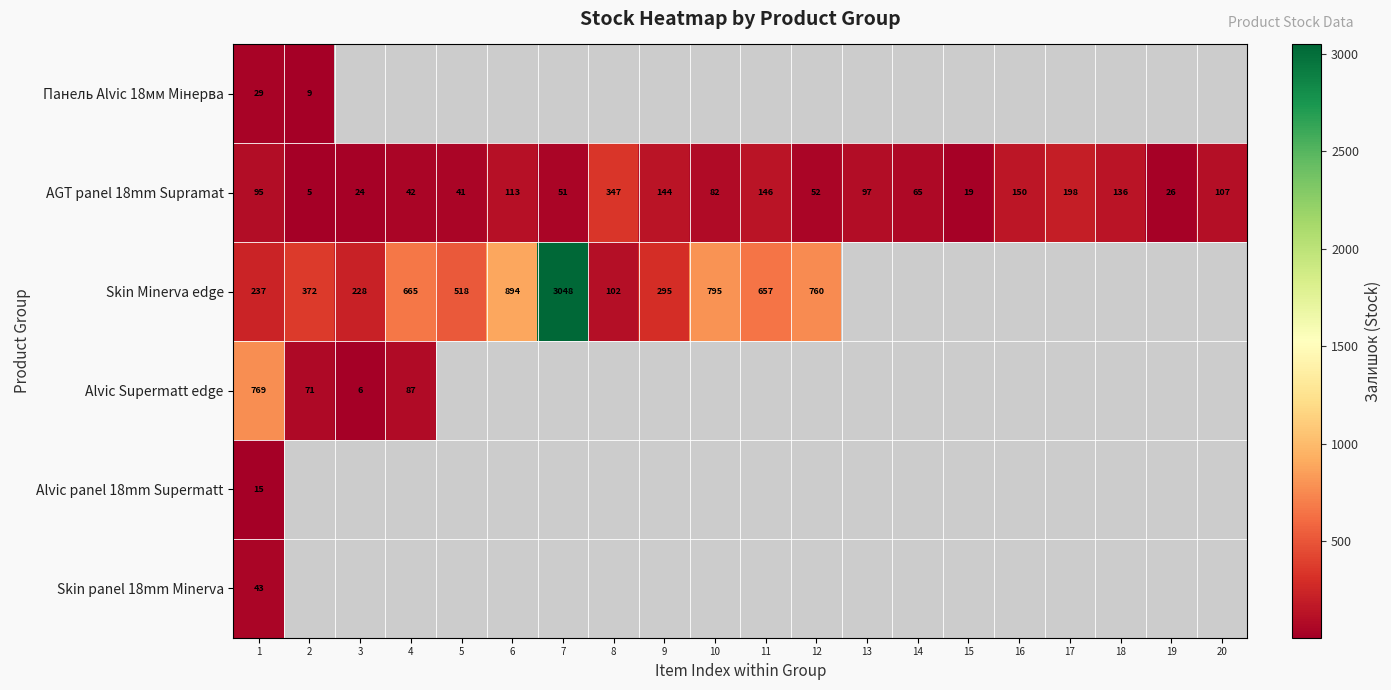

What is the average value of the AGT panel 18mm Supramat series?

97